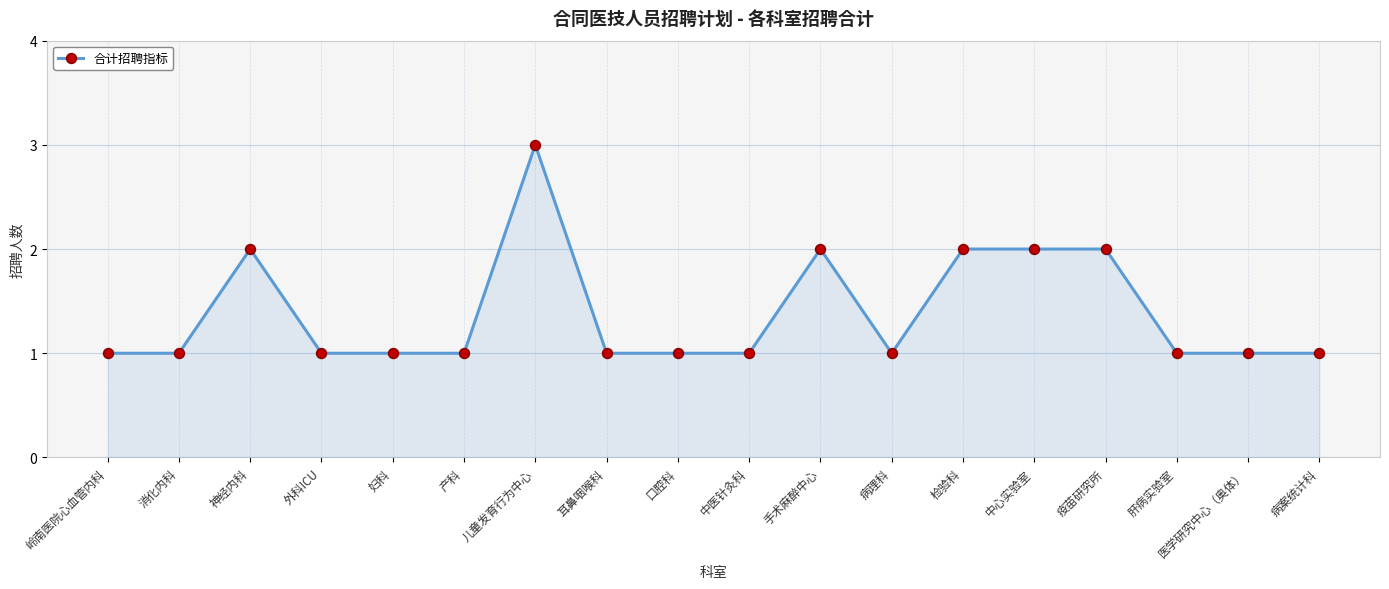

How many lines are shown in the chart?

1